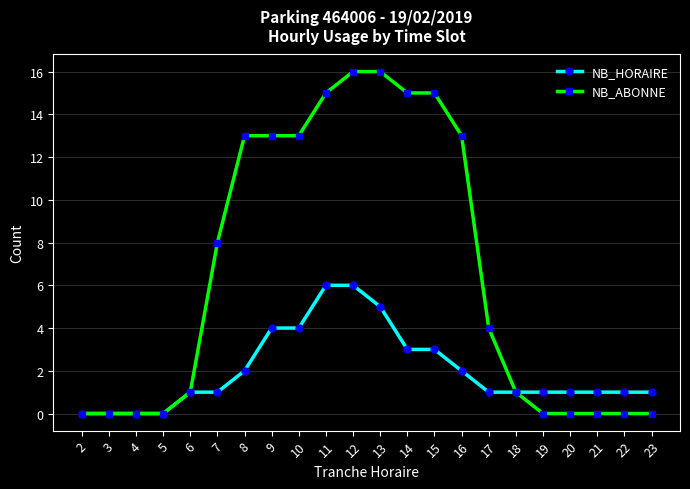

Between 15 and 20, which series saw the biggest shift?

NB_ABONNE